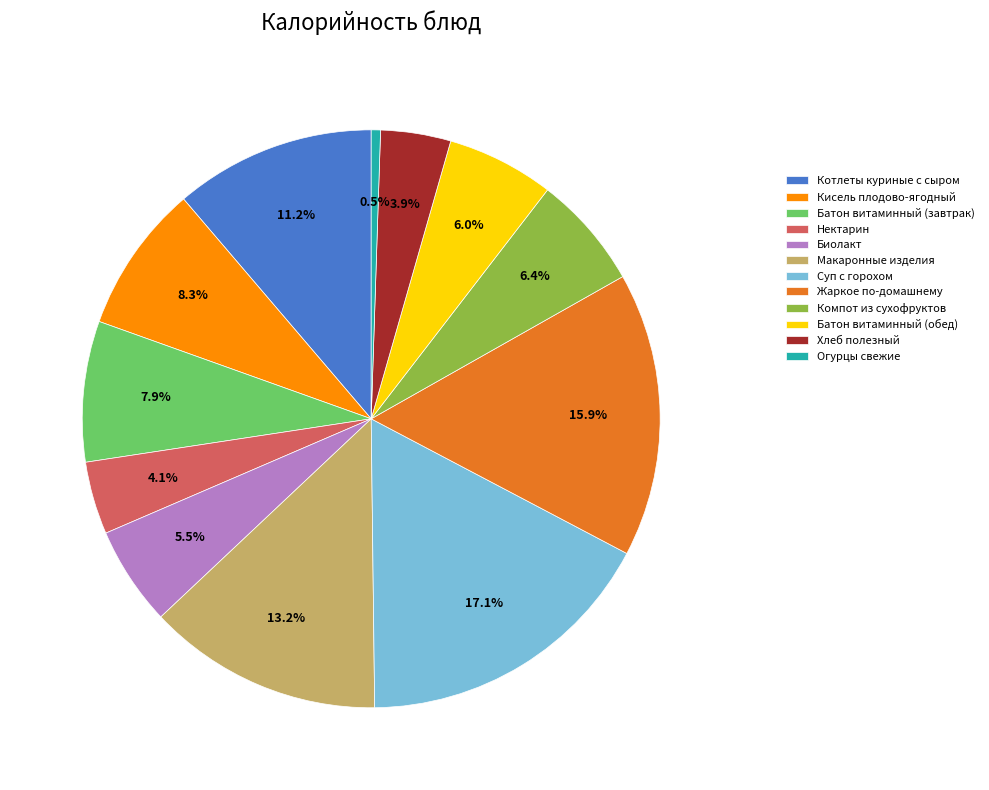

Which slice is the smallest?

Огурцы свежие